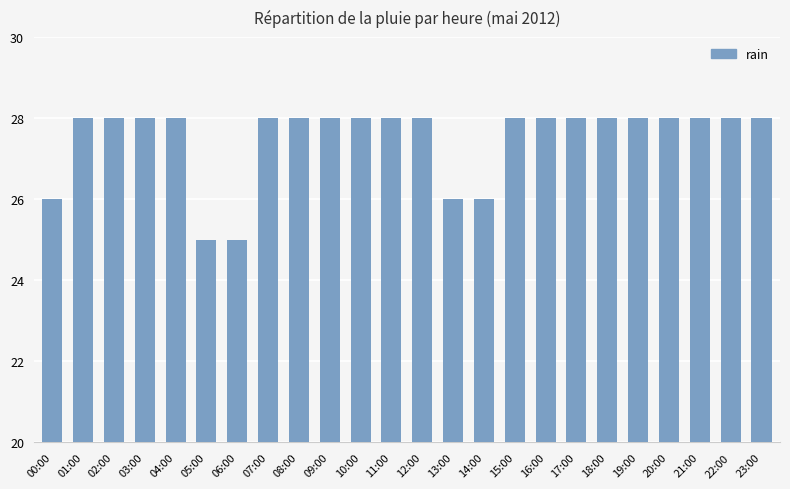

Does the chart contain stacked bars?

No